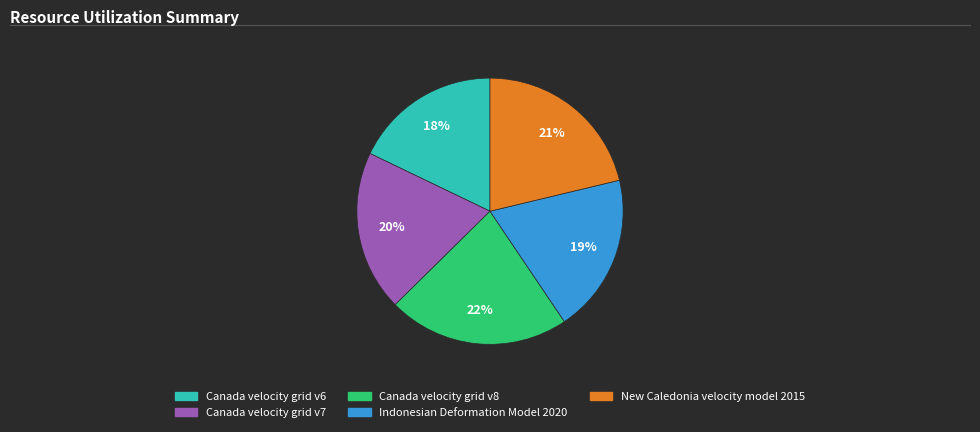

What percentage is the New Caledonia velocity model 2015 slice, to the nearest percent?

21%